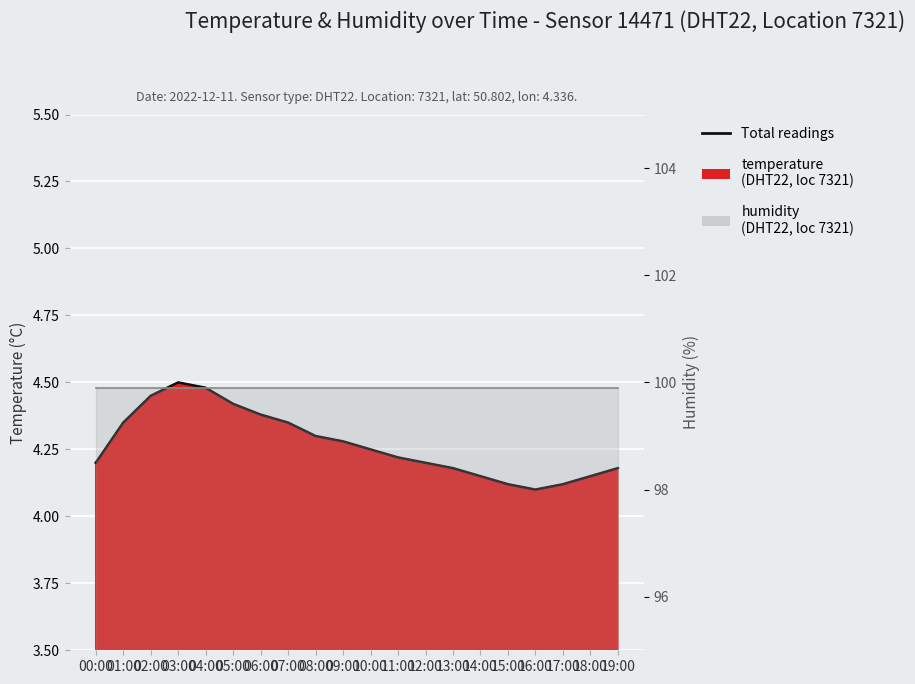

True or false: temperature (line) has a value of 1.3 at 06:00.

False